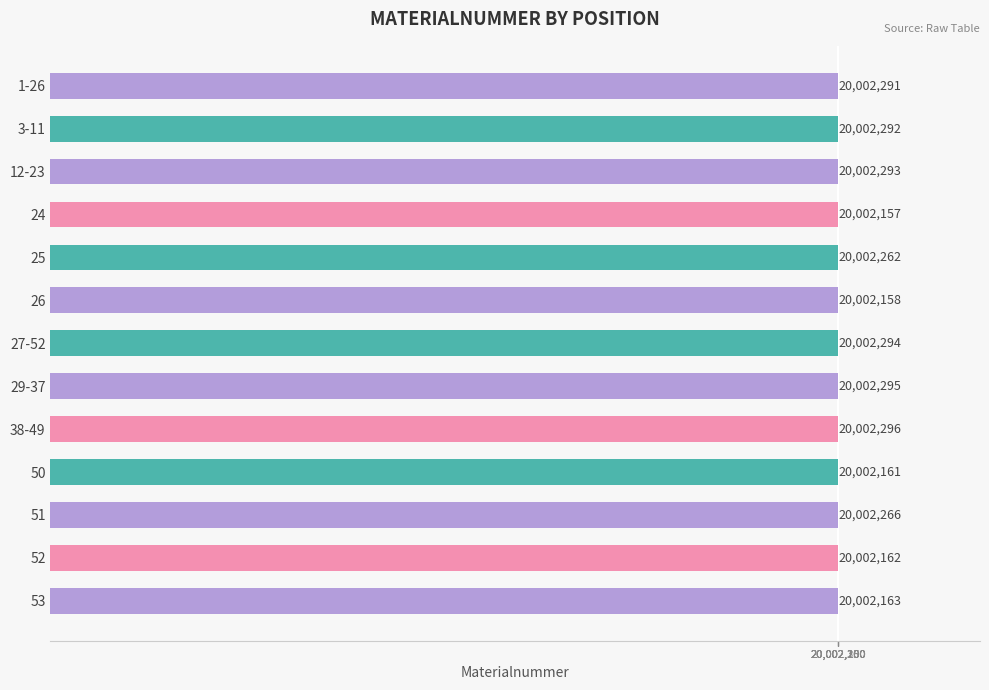

Are the bars horizontal?

Yes